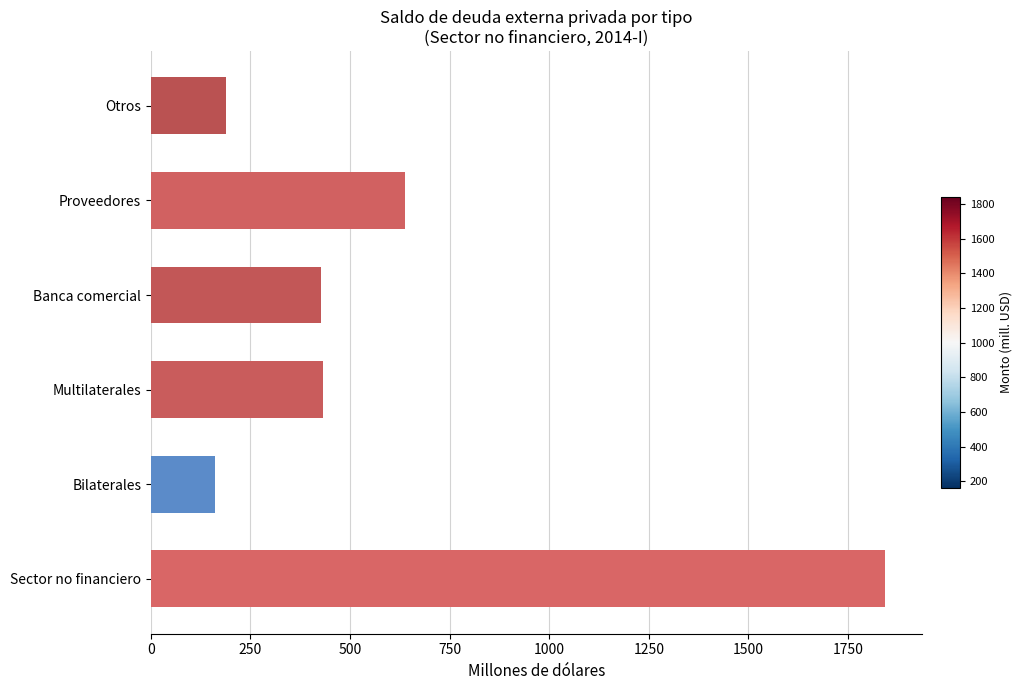

Which has a higher value, Proveedores or Bilaterales?

Proveedores